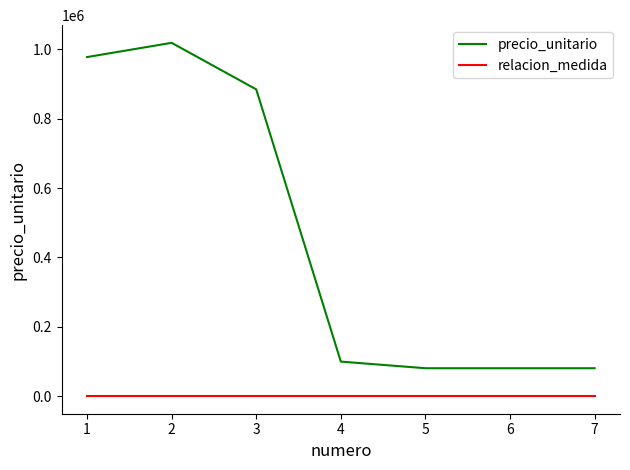

How many distinct data groups are displayed?

2